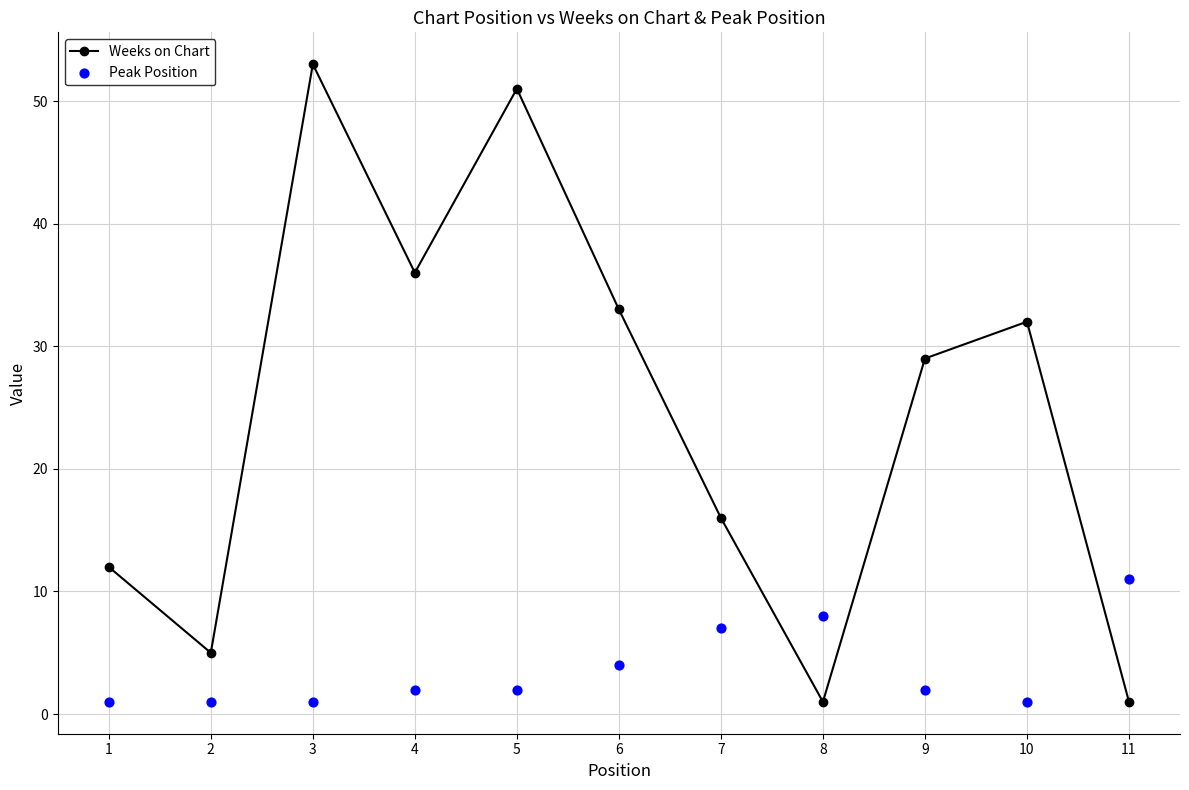

Which series has the largest Y range (max minus min)?

Weeks on Chart